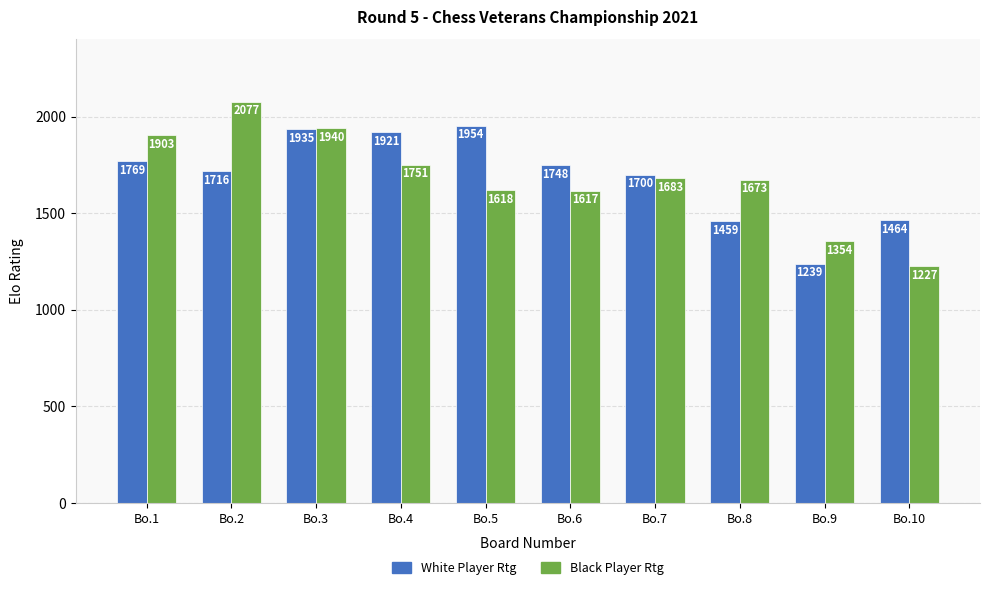

Which series has the largest total across all categories?

White Player Rtg